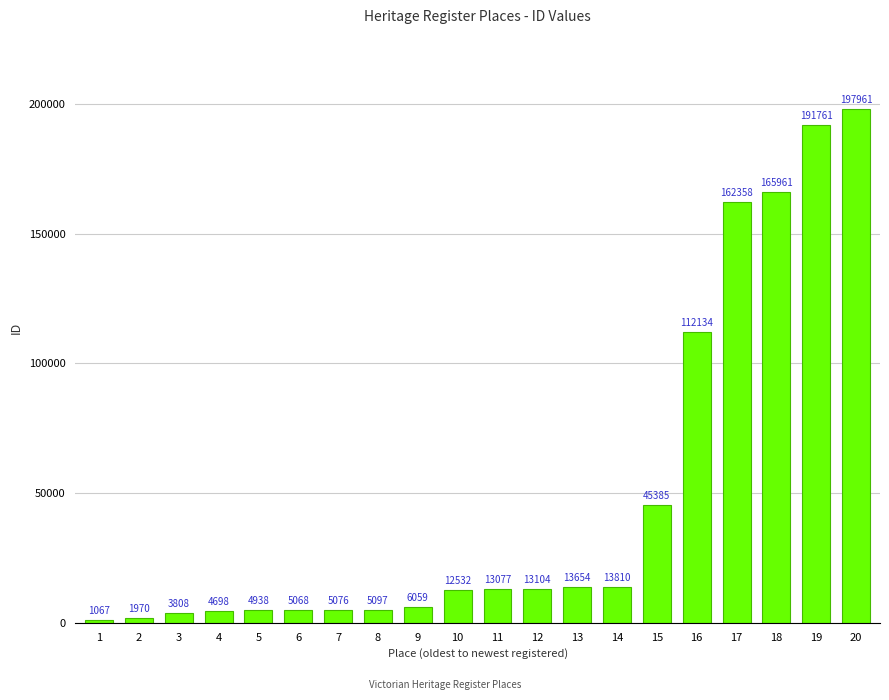

Count the number of categories in the chart.

20